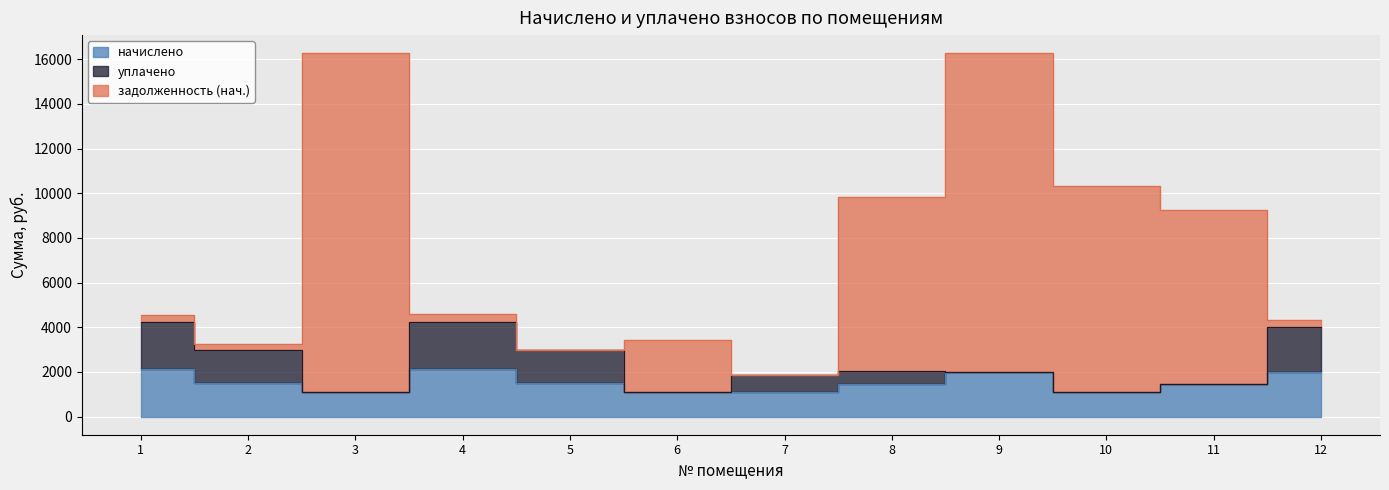

True or false: начислено and задолженность (нач.) cross at least once.

False